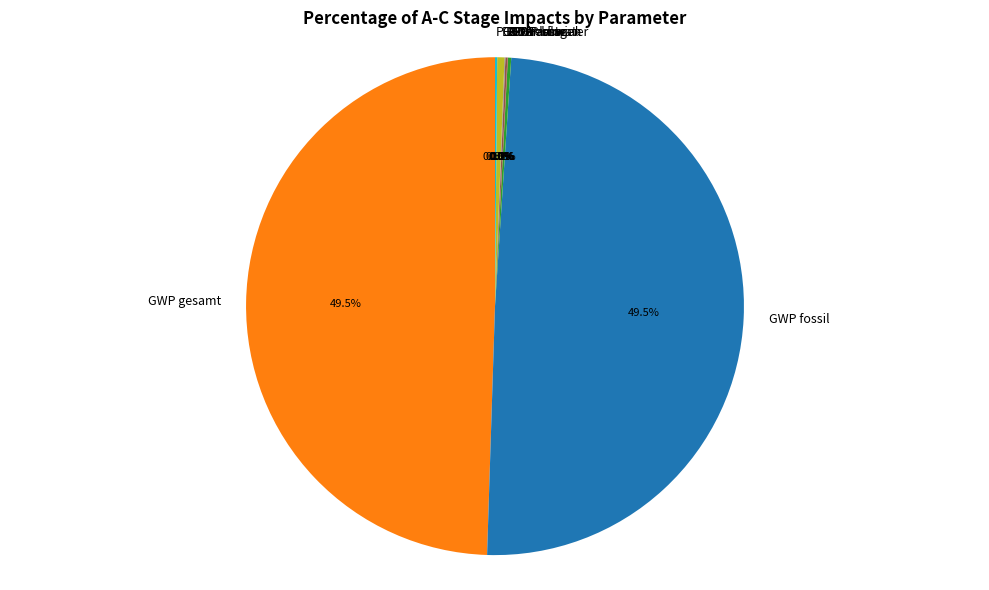

How much of the chart is everything except EP-freshwater?

100.0%